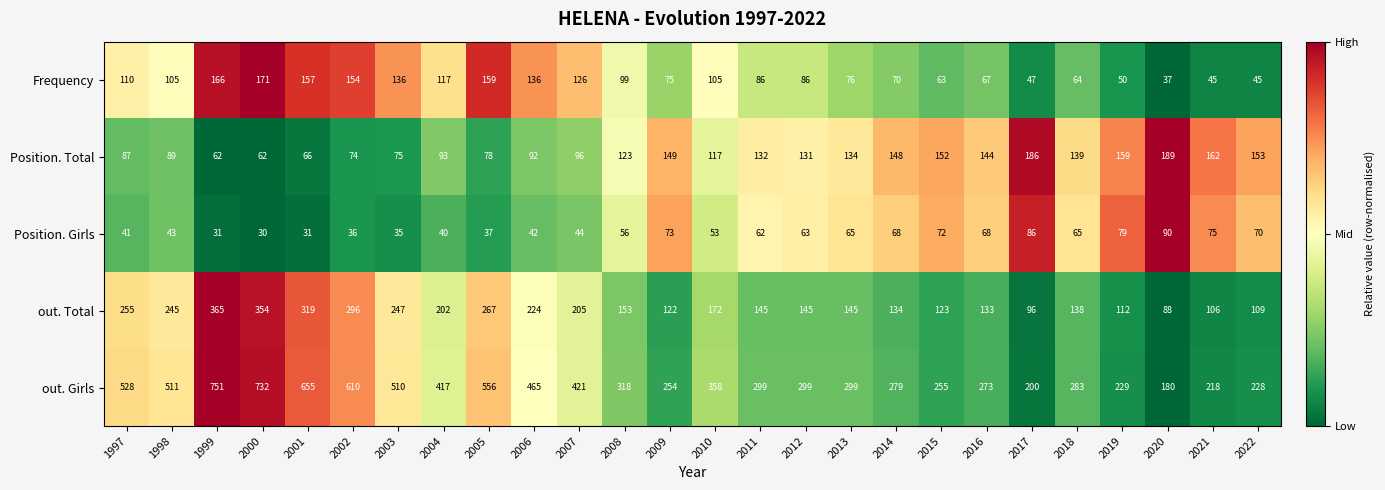

At which category is the sum across all series the highest?

1999